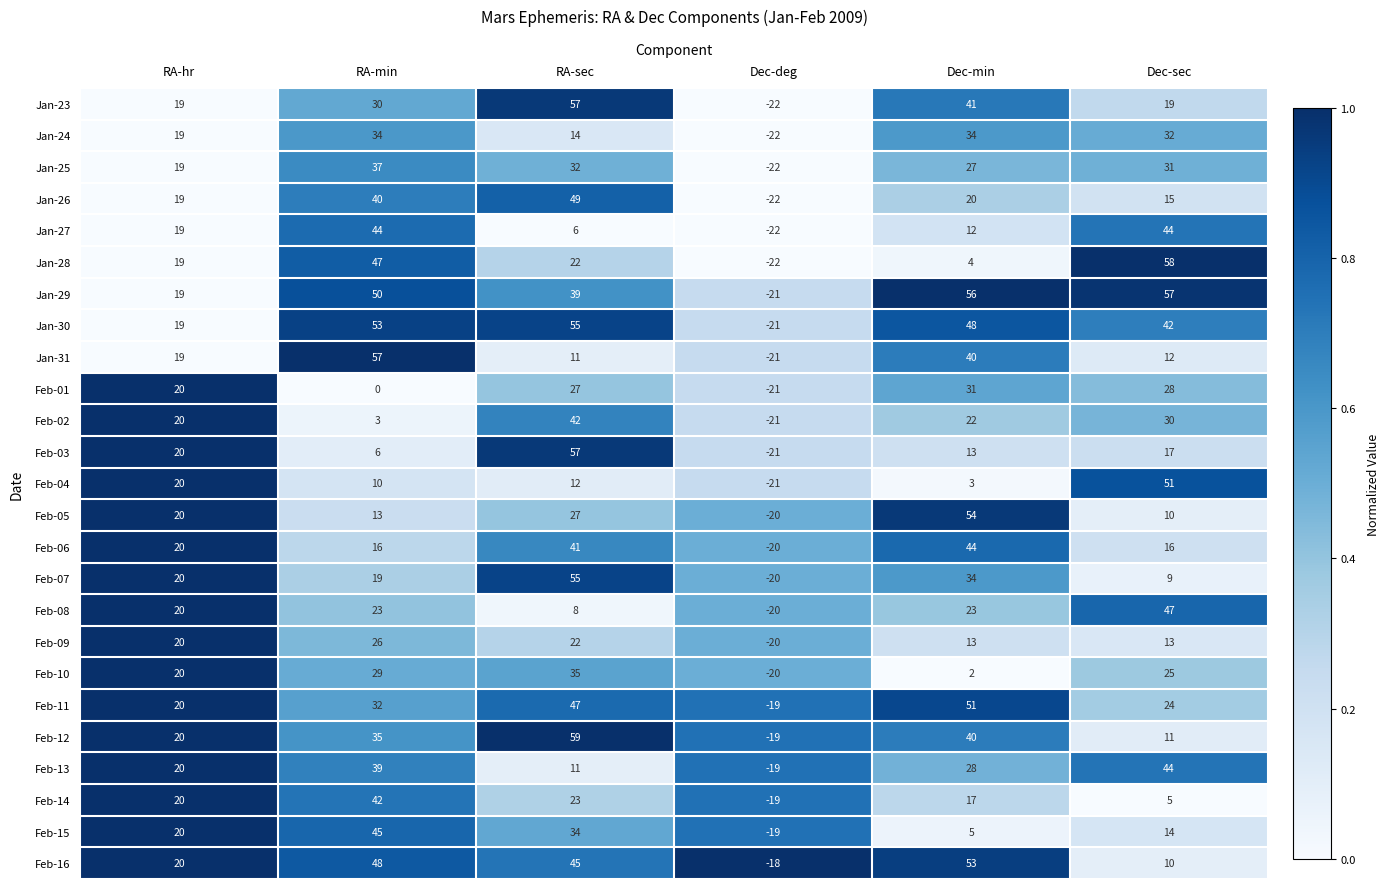

At which category is the sum across all series the highest?

RA-sec